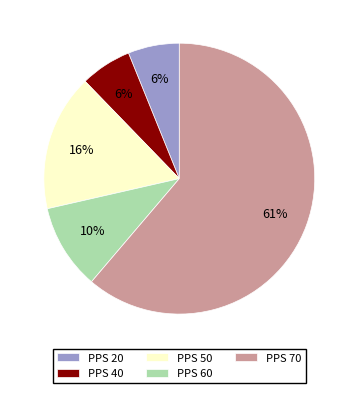

To the nearest percent, what is the combined percentage of PPS 40 and PPS 50?

22%